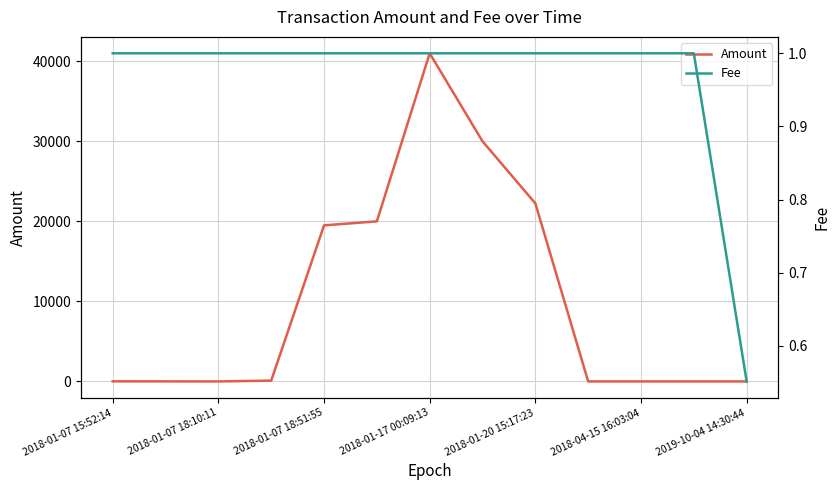

What is the maximum value for Amount?

41000.0